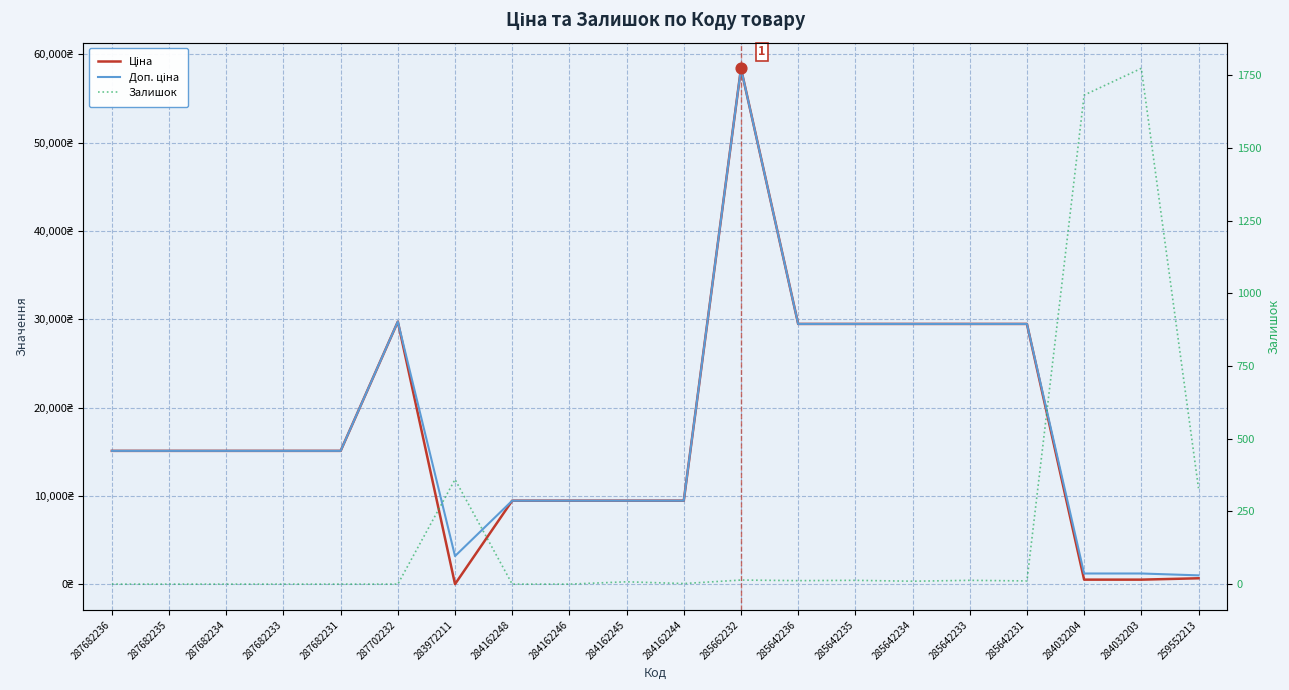

What are all the series names shown in the legend?

Ціна, Доп. ціна, Залишок